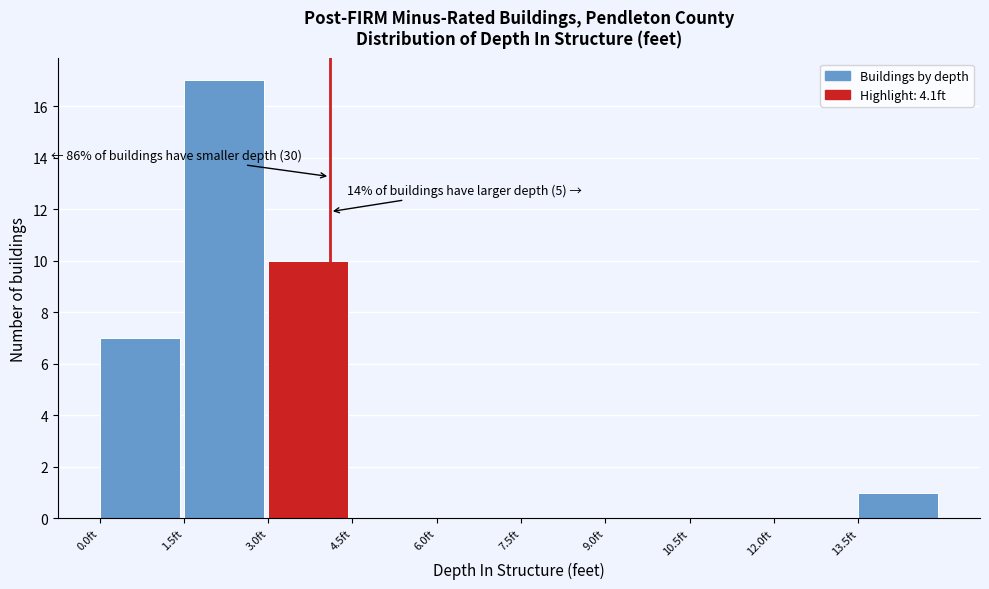

Which range on the x-axis has the tallest bar?

1.5 to 3.0